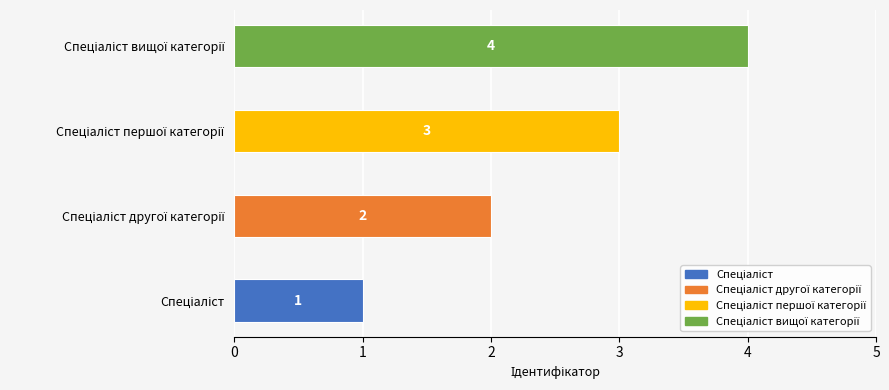

At which label does the data first exceed 3?

Спеціаліст вищої категорії